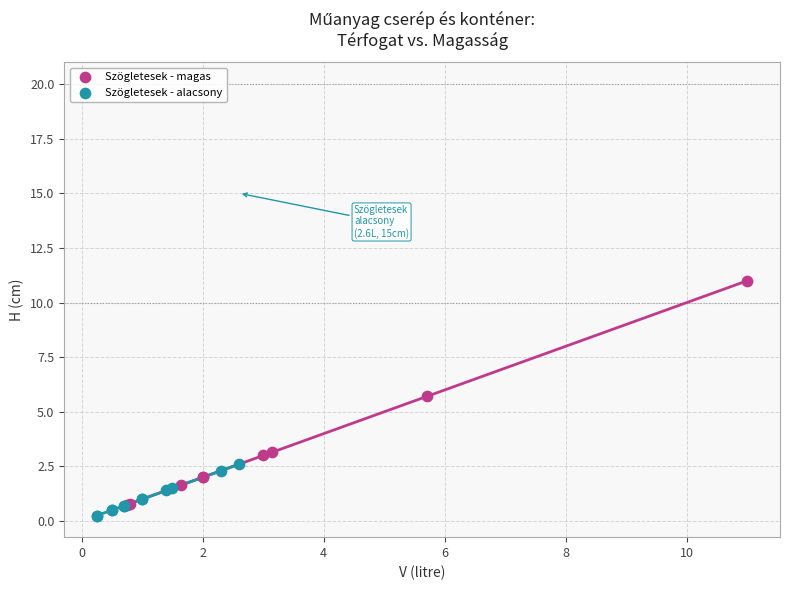

Which series reaches the maximum Y coordinate?

Szögletesek - magas